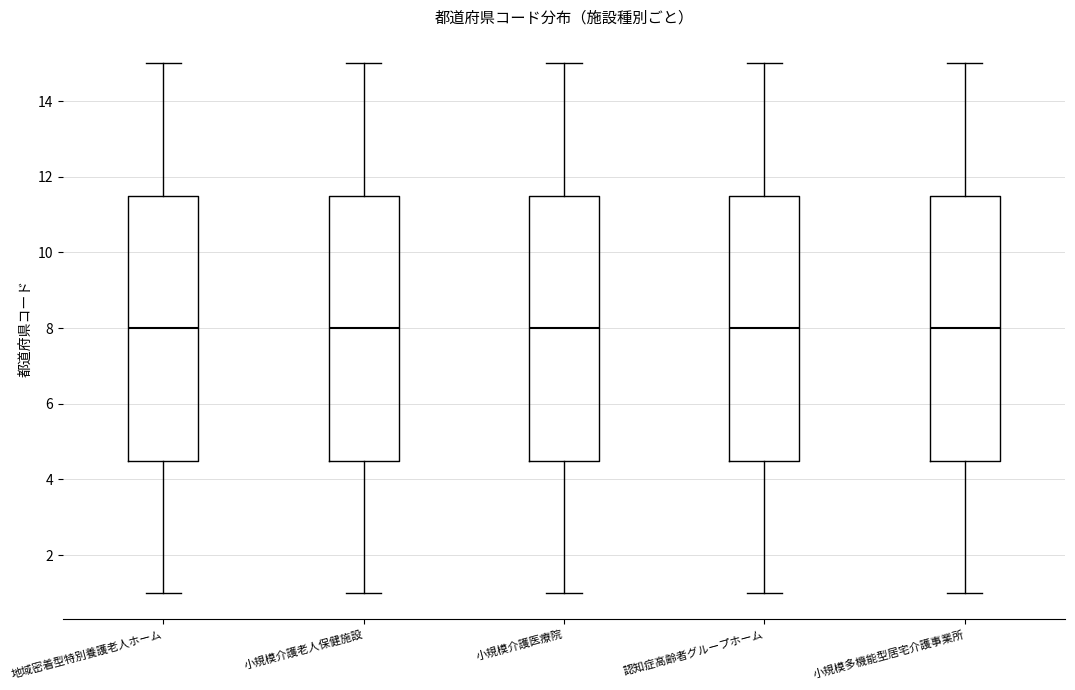

Reading left to right, transcribe this box plot: for each box, give where its median line is, the range the box spans, and where its two whiskers end, as read against the y-axis. The values are not printed on the chart, so give them approximately, as read against the axis.

地域密着型特別養護老人ホーム: median 8.0, box 4.6 to 11.6, whiskers 1.0 to 15.0
小規模介護老人保健施設: median 8.0, box 4.6 to 11.6, whiskers 1.0 to 15.0
小規模介護医療院: median 8.0, box 4.6 to 11.6, whiskers 1.0 to 15.0
認知症高齢者グループホーム: median 8.0, box 4.6 to 11.6, whiskers 1.0 to 15.0
小規模多機能型居宅介護事業所: median 8.0, box 4.6 to 11.6, whiskers 1.0 to 15.0